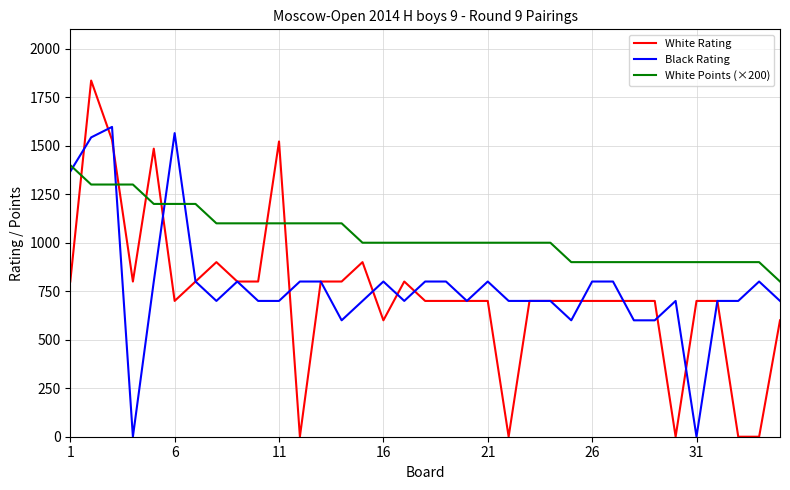

Which series has the widest spread of values?

White Rating